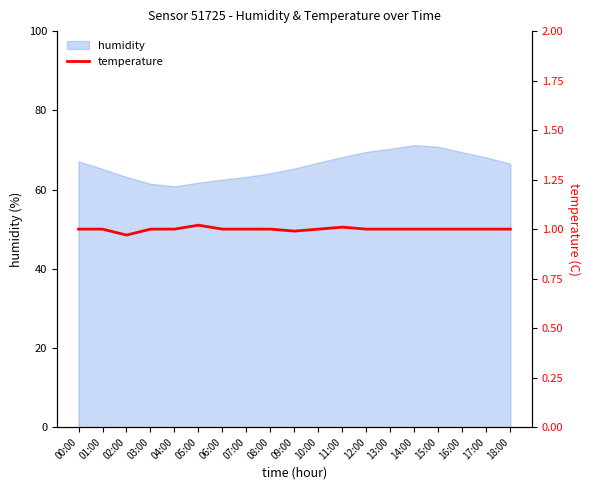

How many lines are shown in the chart?

1